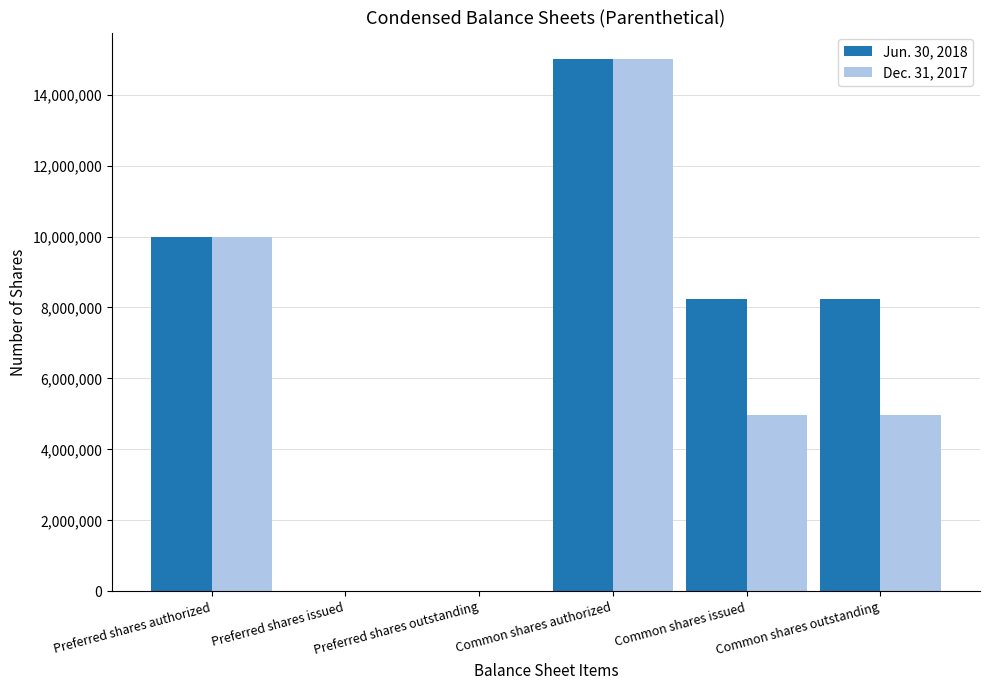

Count the number of data series in this chart.

2